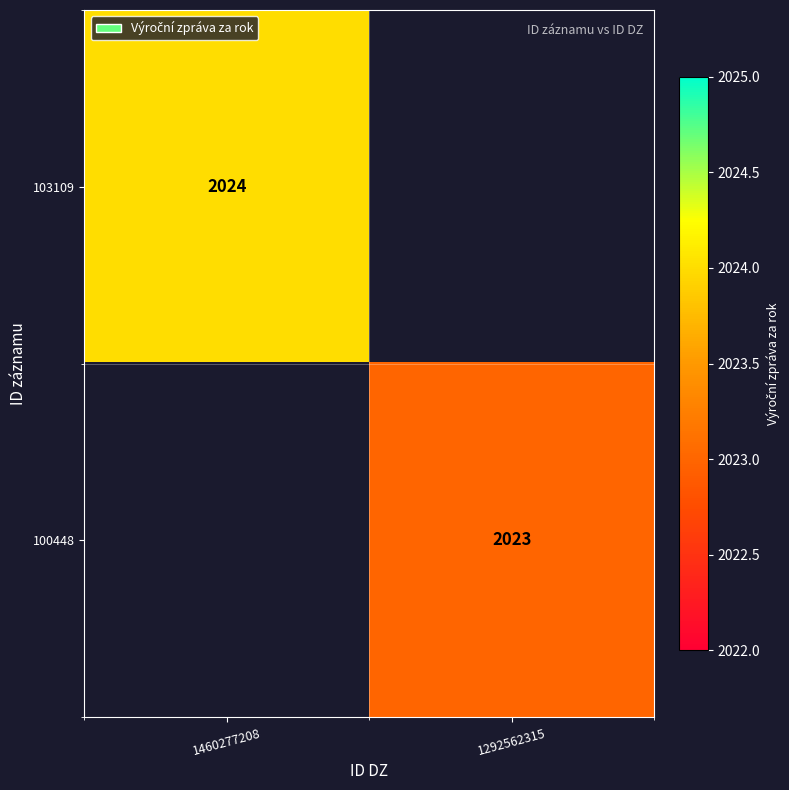

Is it true that 103109 equals 2024 at 1460277208?

True